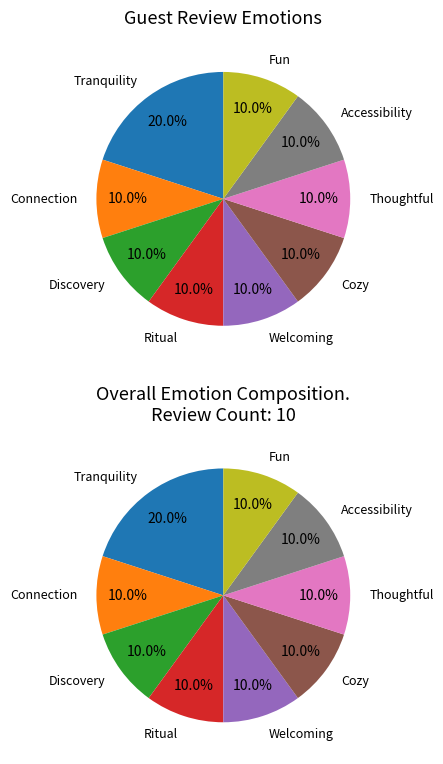

Which category has the biggest portion of the pie?

Tranquility